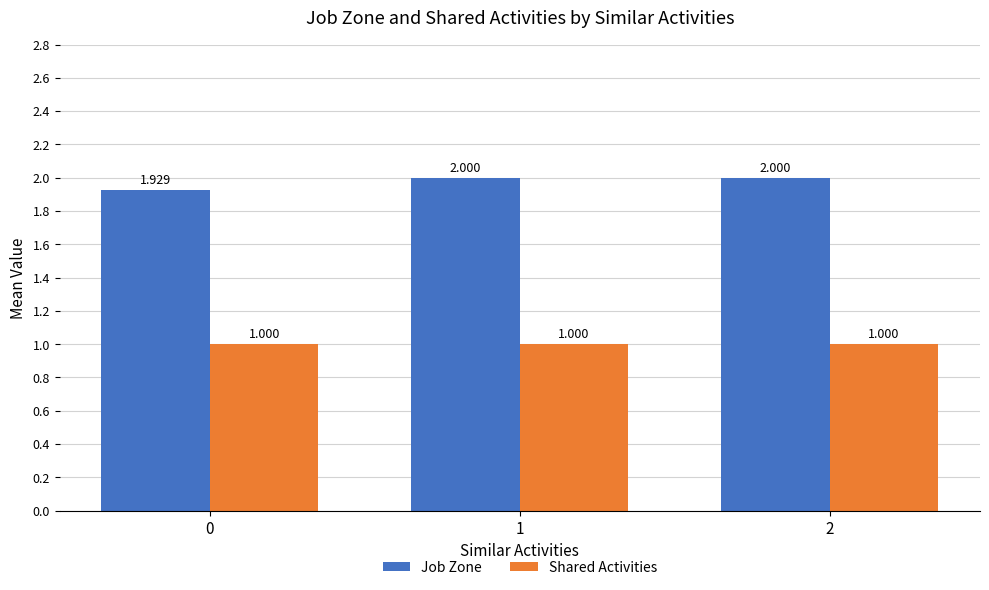

Does the chart contain stacked bars?

No